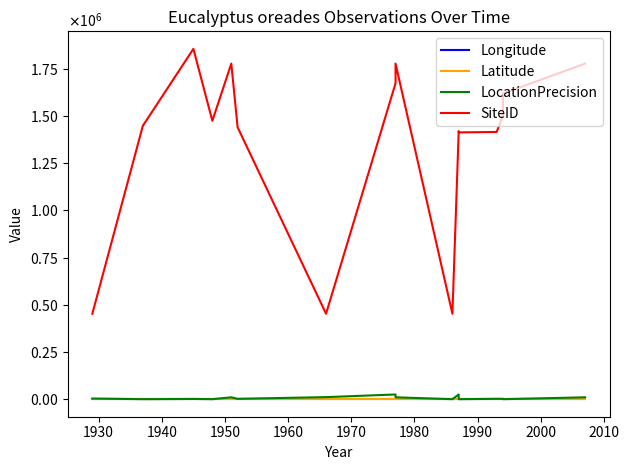

What is the approximate value of LocationPrecision at 1950?

100.0